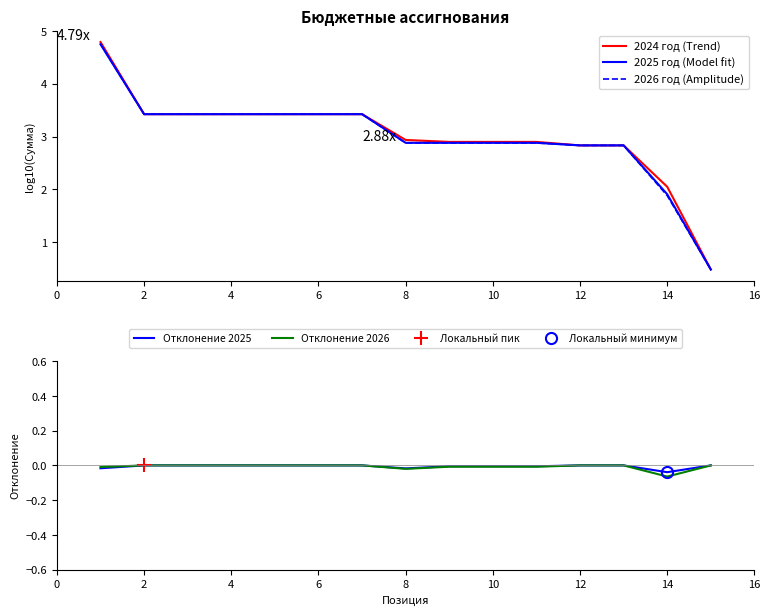

The value of 2024 год (Trend) at 4 is 3.4. True or false?

True